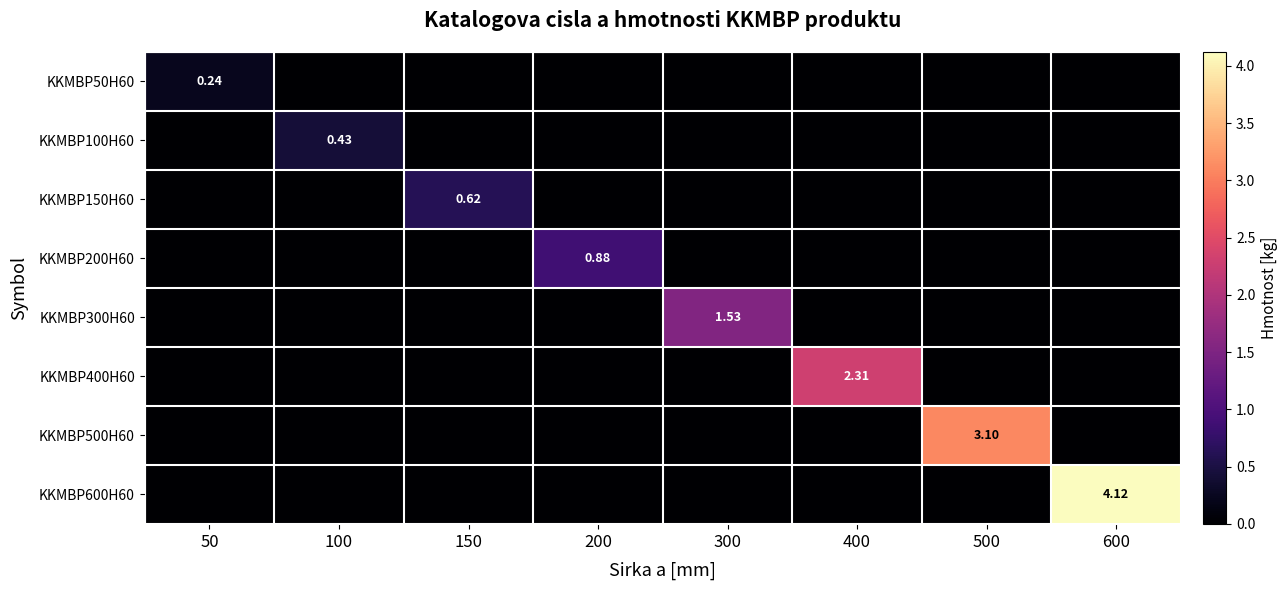

What is the maximum value for KKMBP600H60?

4.1